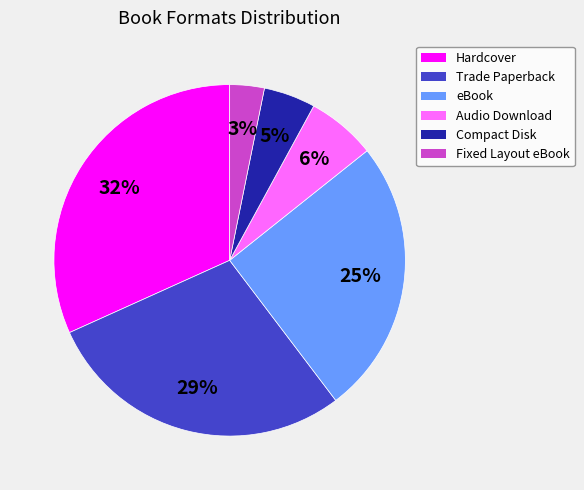

Does Hardcover account for over 50% of the chart?

No